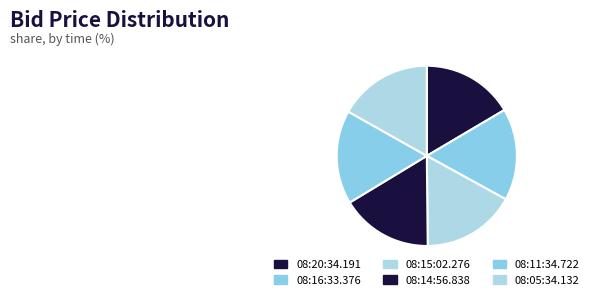

What percentage do 08:16:33.376 and 08:05:34.132 together represent?

33.3%